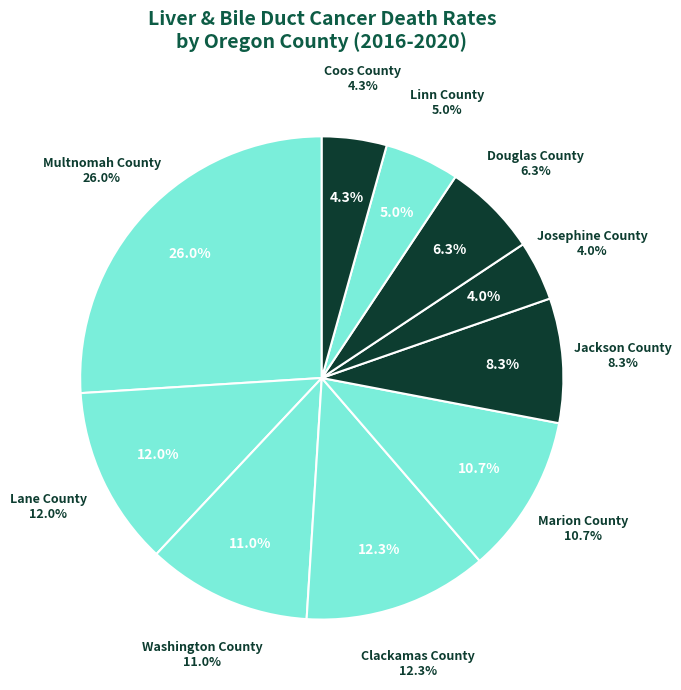

Do Multnomah County and Linn County together represent more than half of the pie?

No